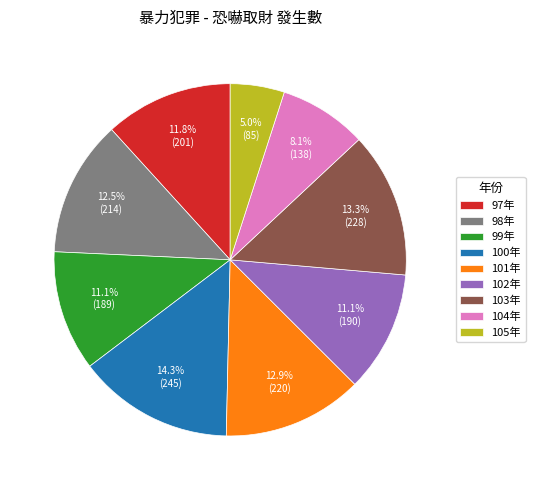

What is the ratio of the value at 98年 to the value at 97年?

1.1